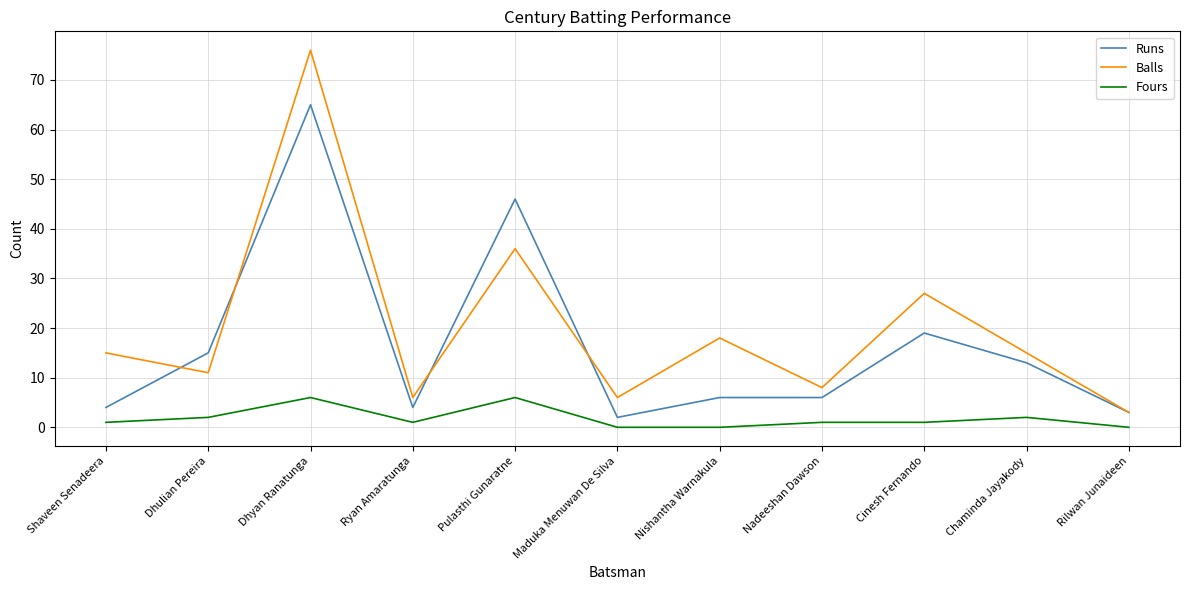

What is the difference between the second highest and minimum values in the Balls series?

33